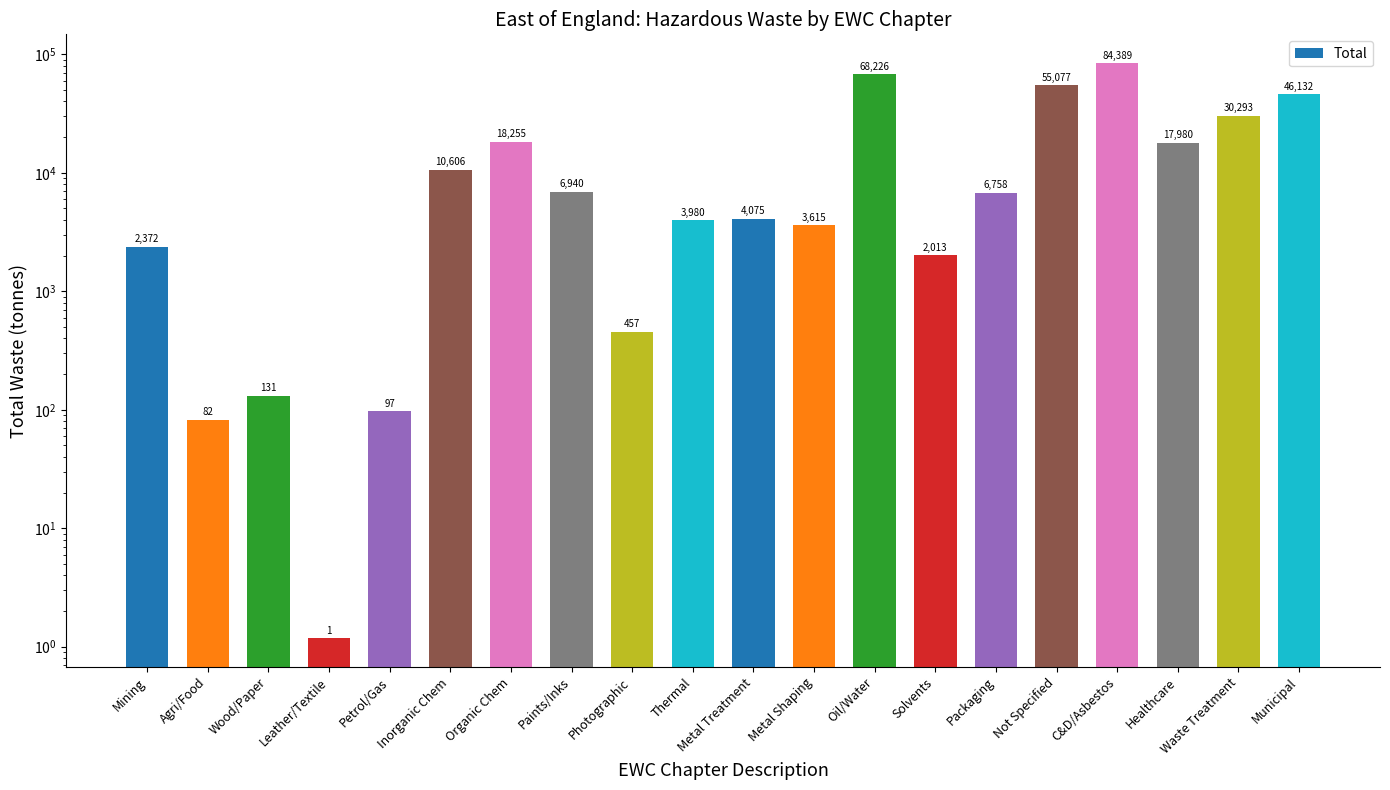

At which category does the chart reach its minimum across all series?

Leather/Textile